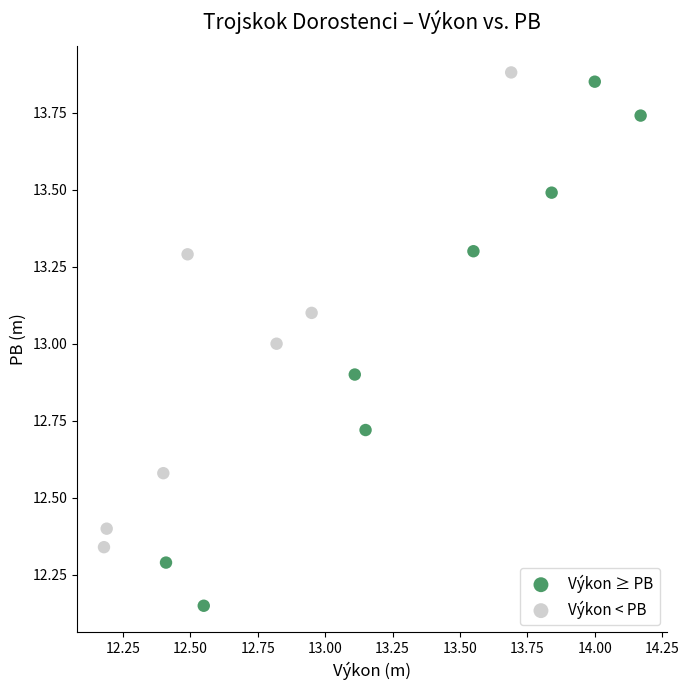

Which series reaches the minimum Y coordinate?

Výkon ≥ PB